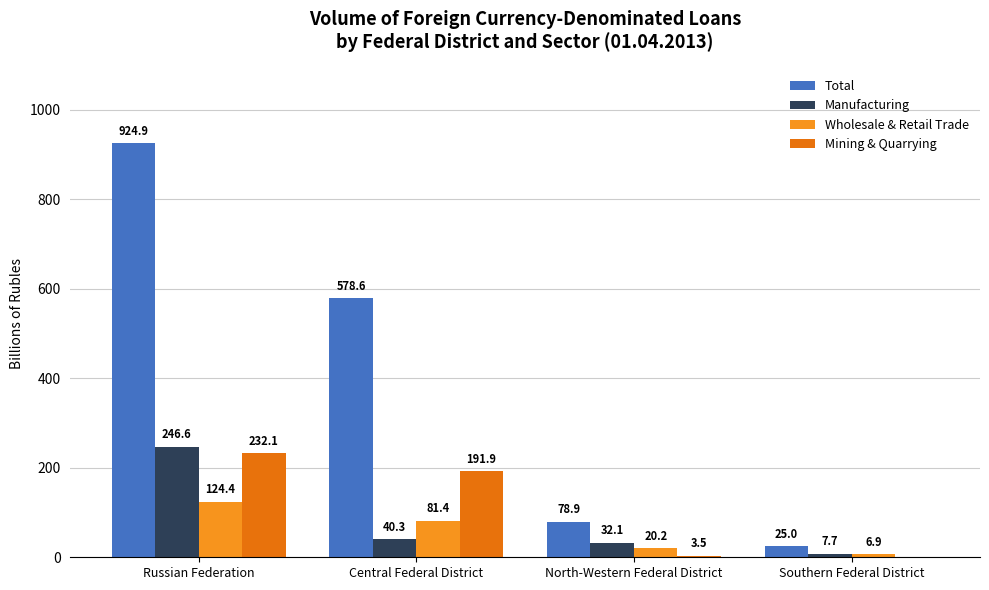

Reading left to right, list all the values displayed in this chart.

Total: Russian Federation=924.9	Central Federal District=578.6	North-Western Federal District=78.9	Southern Federal District=25.0
Manufacturing: Russian Federation=246.6	Central Federal District=40.3	North-Western Federal District=32.1	Southern Federal District=7.7
Wholesale & Retail Trade: Russian Federation=124.4	Central Federal District=81.4	North-Western Federal District=20.2	Southern Federal District=6.9
Mining & Quarrying: Russian Federation=232.1	Central Federal District=191.9	North-Western Federal District=3.5	Southern Federal District=0.0